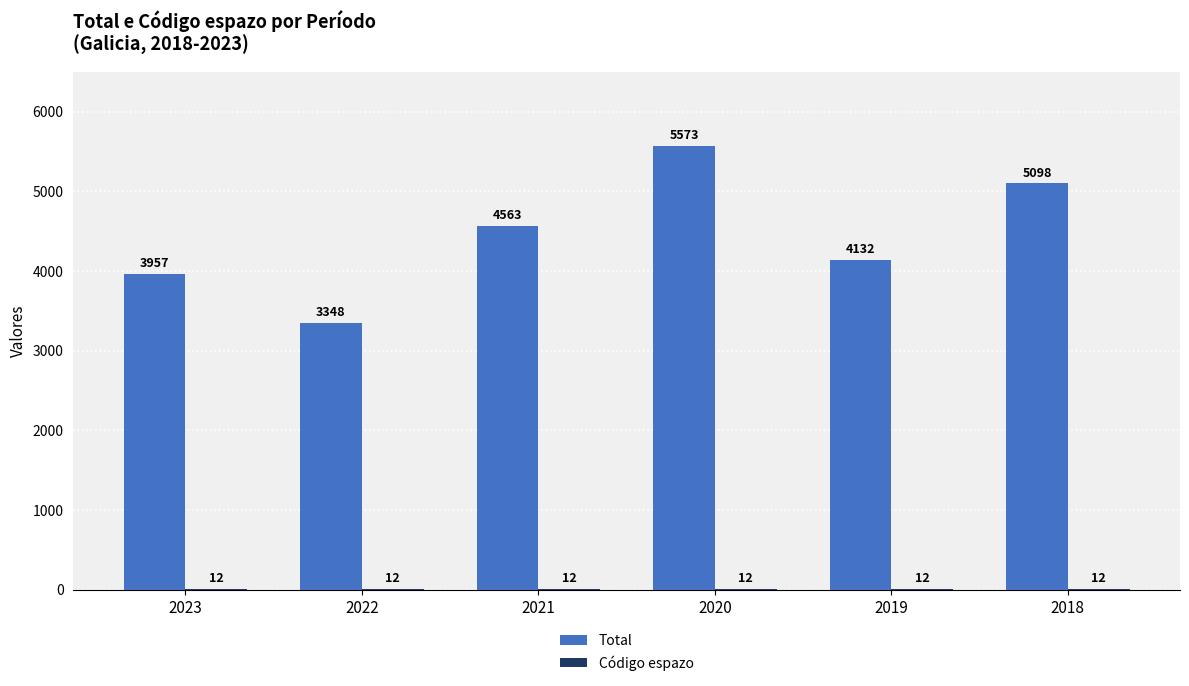

Between 2020 and 2019, which series saw the biggest shift?

Total